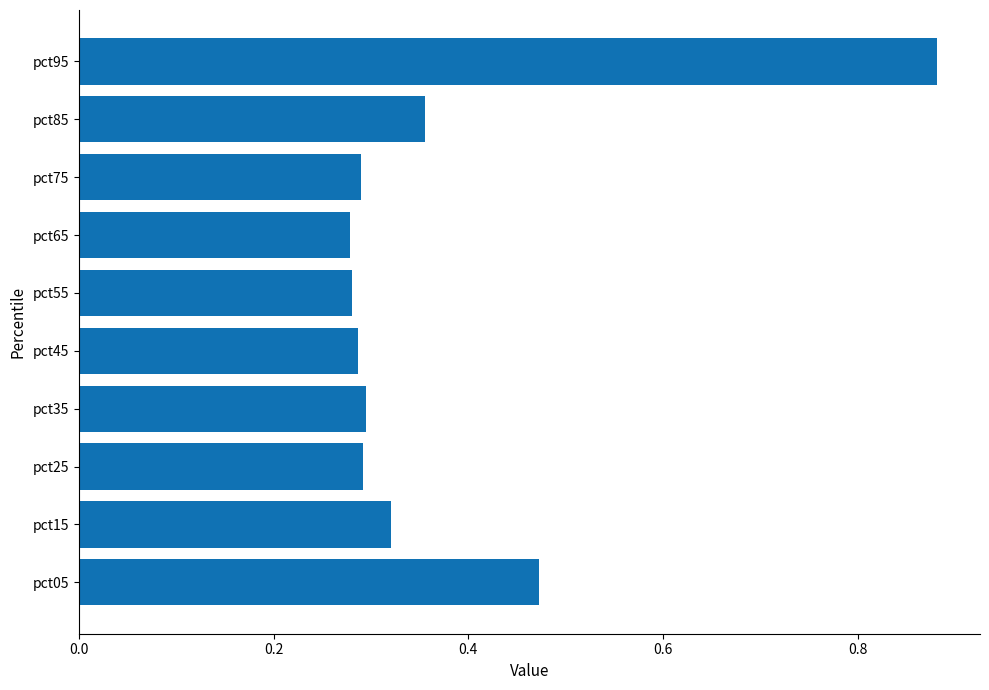

Does the chart contain stacked bars?

No